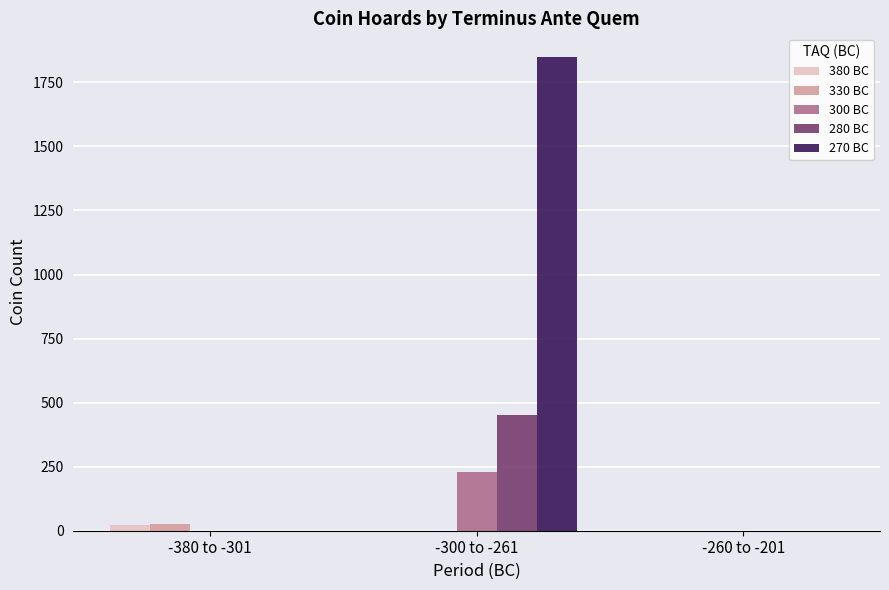

Which label corresponds to the largest value in the chart?

-300 to -261